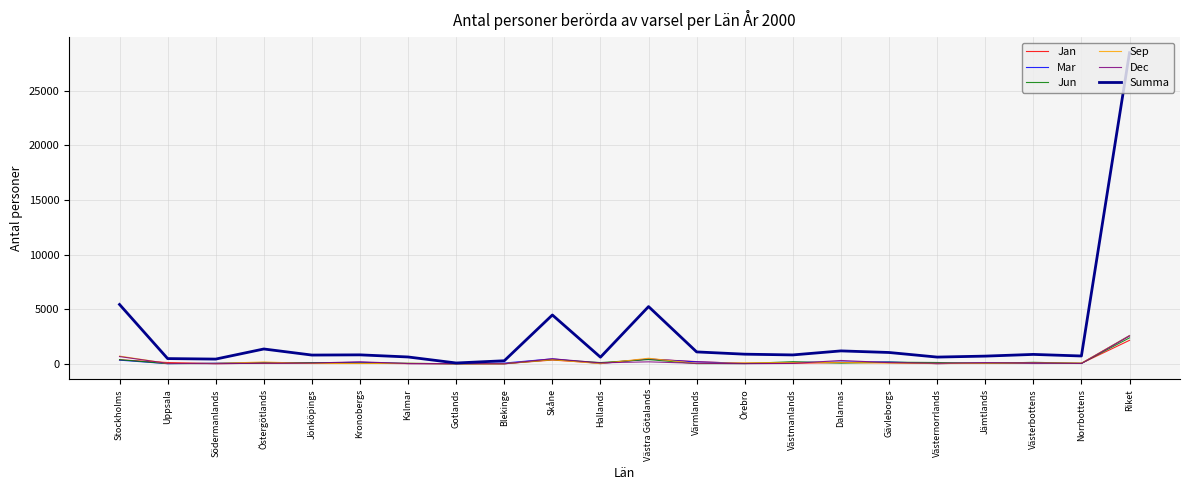

Which series has the largest total across all categories?

Summa